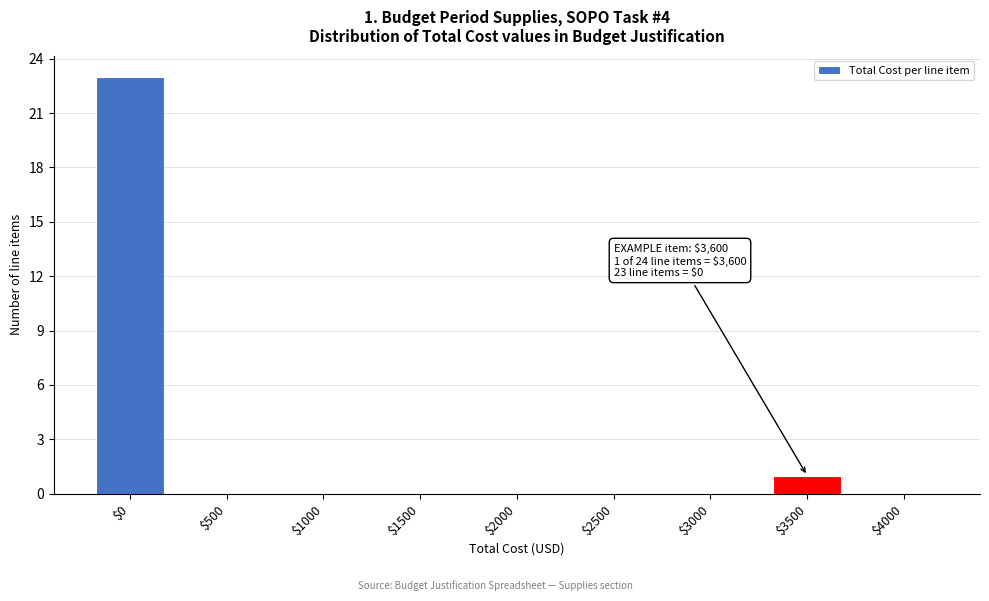

What is the sum of all values?

24